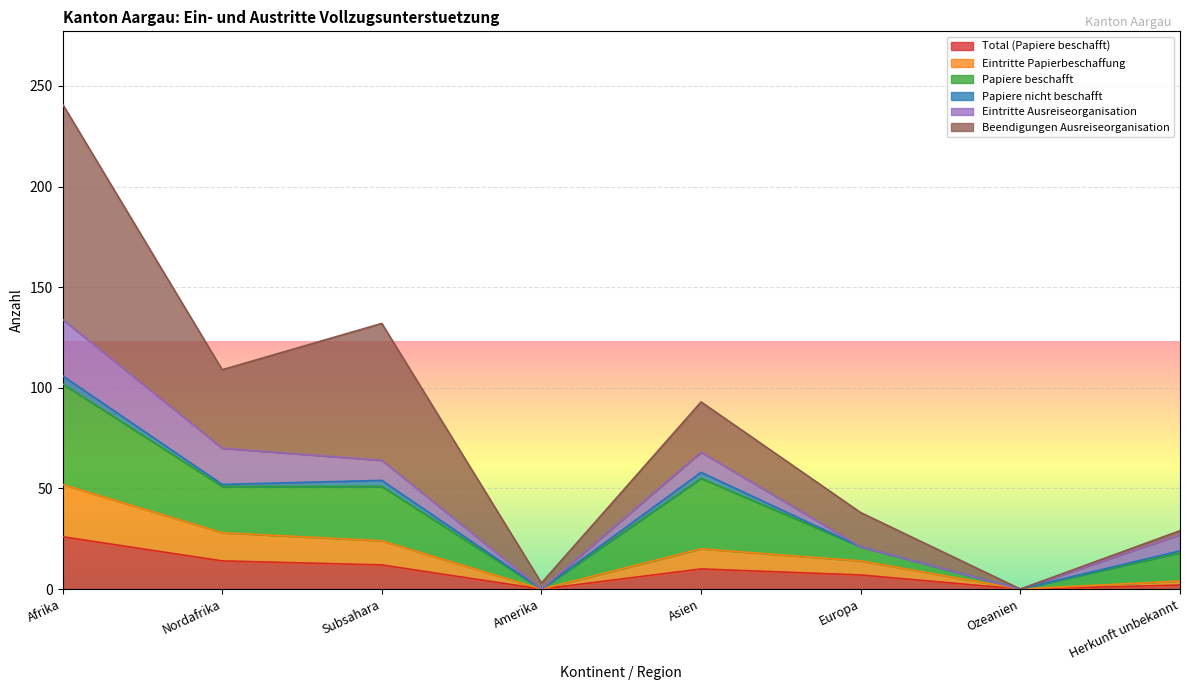

What is the label of the 7th point from the left?

Ozeanien